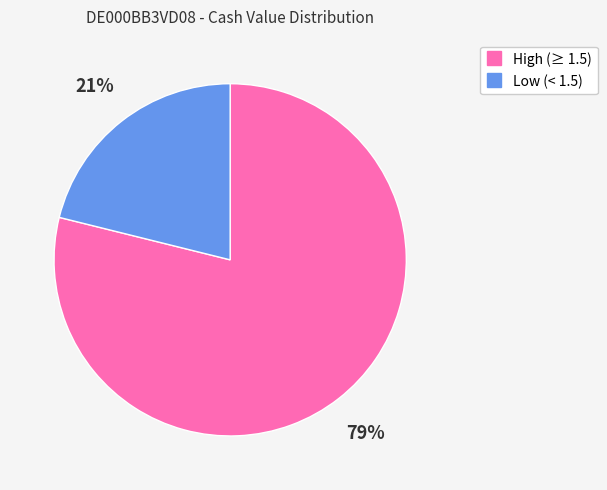

Count the number of slices in the pie.

2